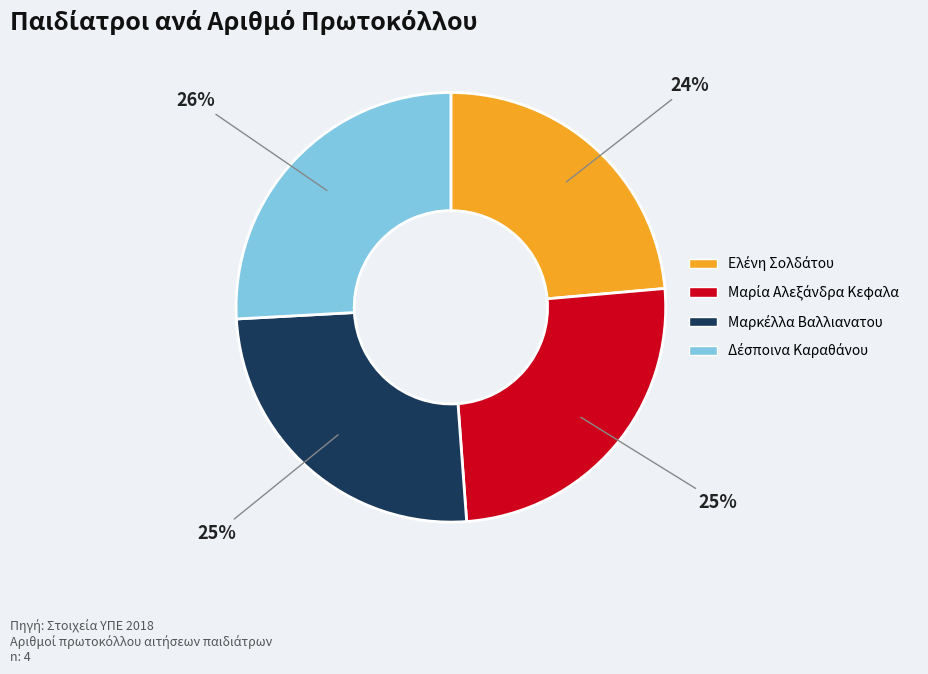

Is there a majority slice in this chart?

No